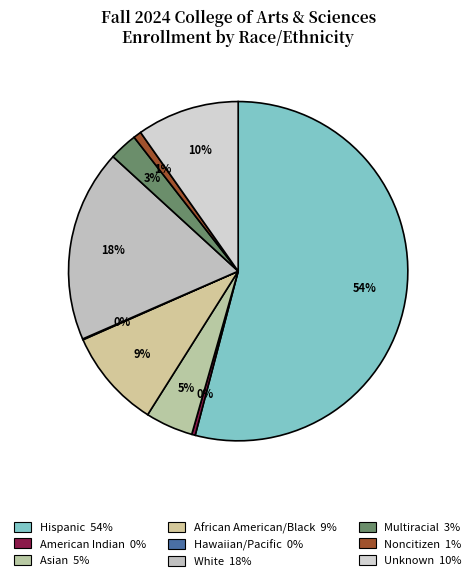

What is the smallest slice in the pie chart?

Hawaiian/Pacific